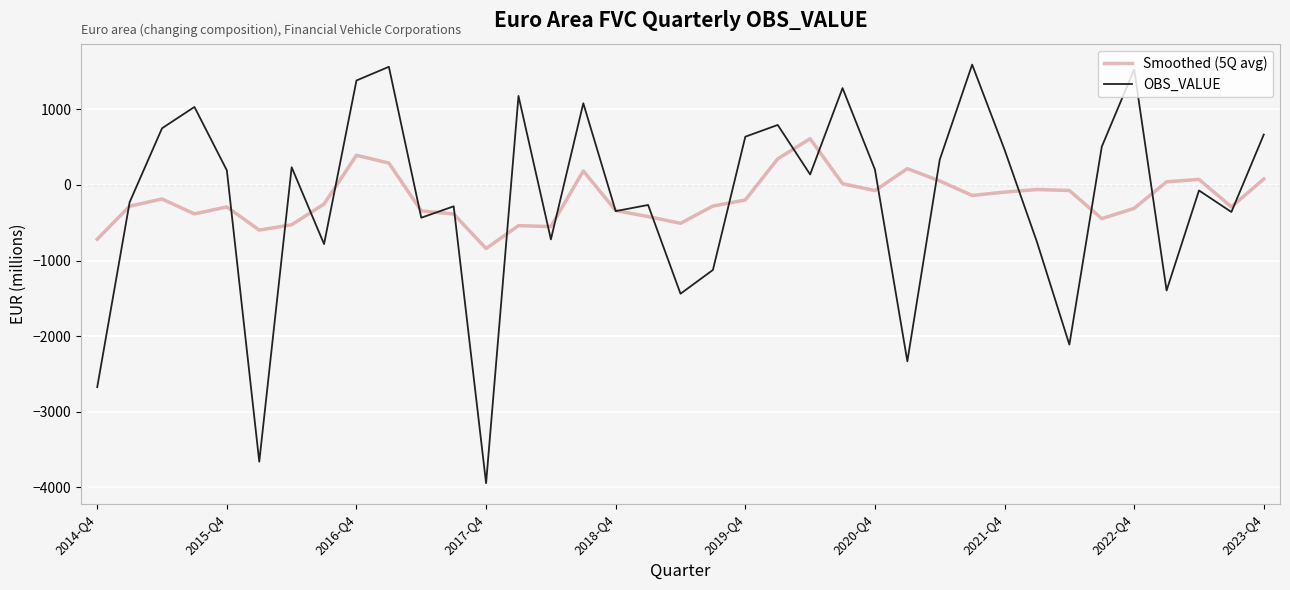

List the series in order of their peak value, highest first.

OBS_VALUE, Smoothed (5Q avg)